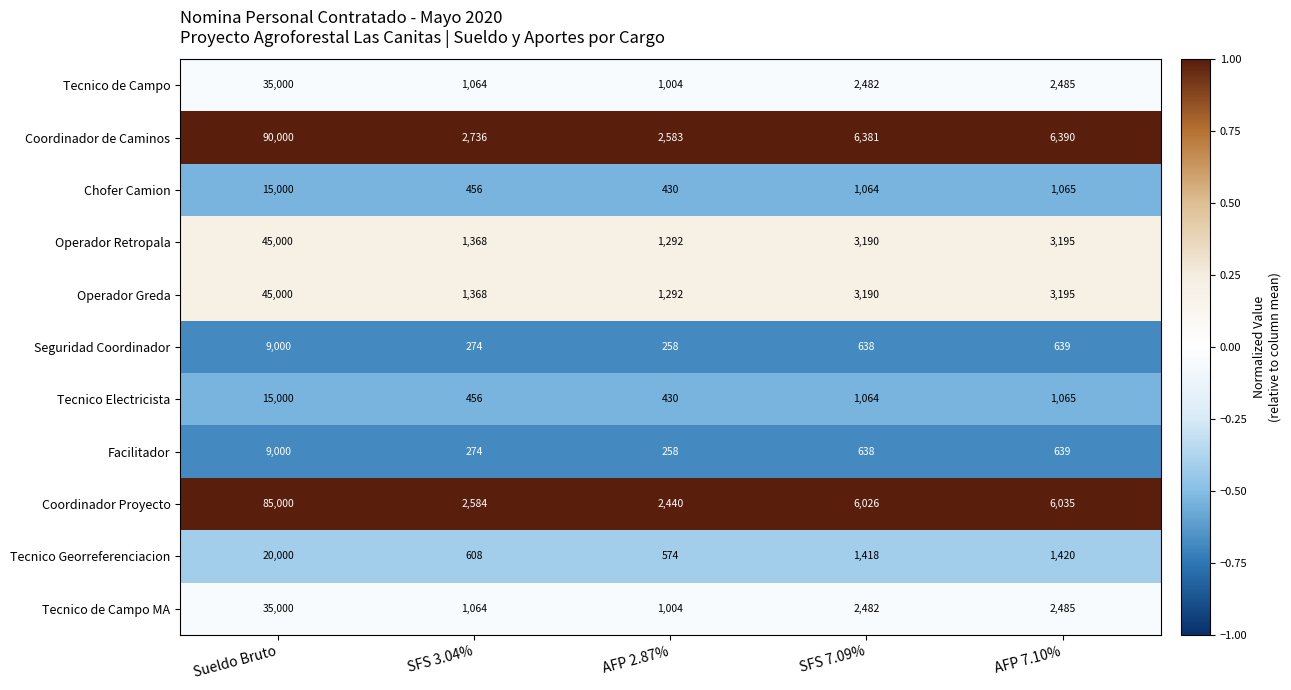

List the labels in order of Tecnico de Campo value, smallest first.

AFP 2.87%, SFS 3.04%, SFS 7.09%, AFP 7.10%, Sueldo Bruto